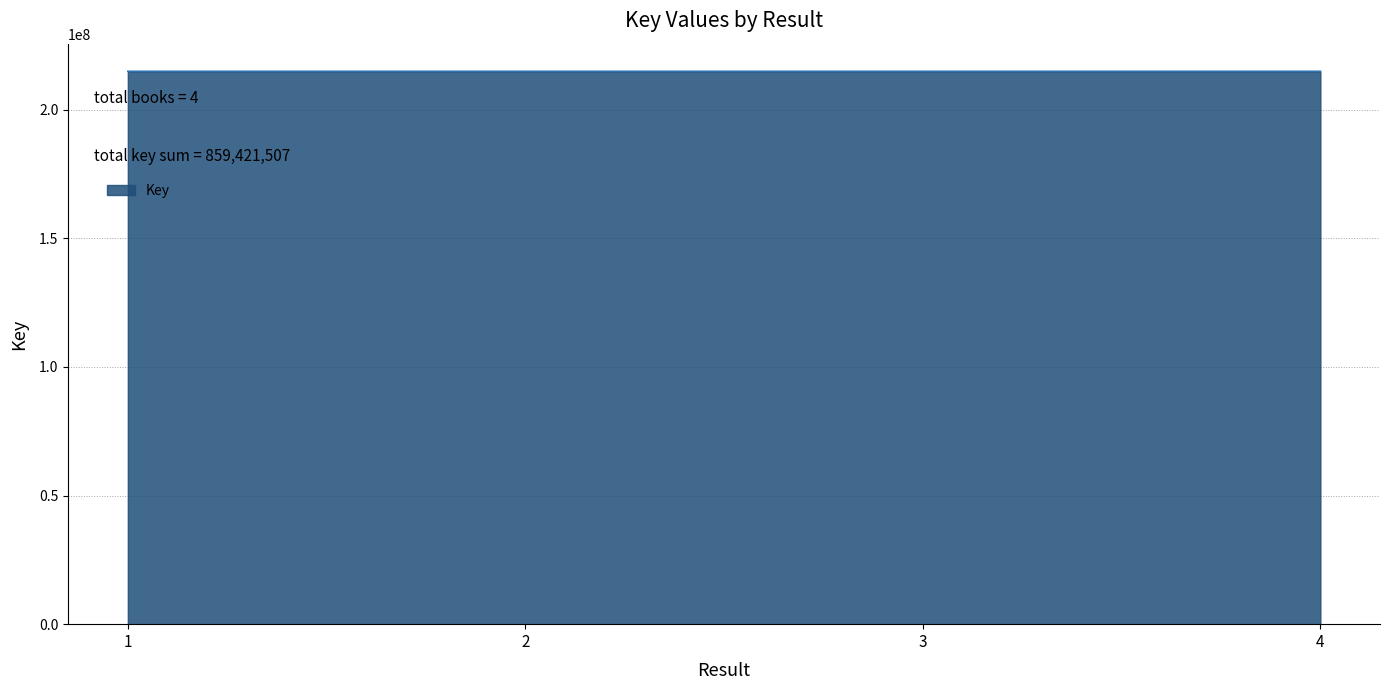

The value at 1 is 365424076. True or false?

False